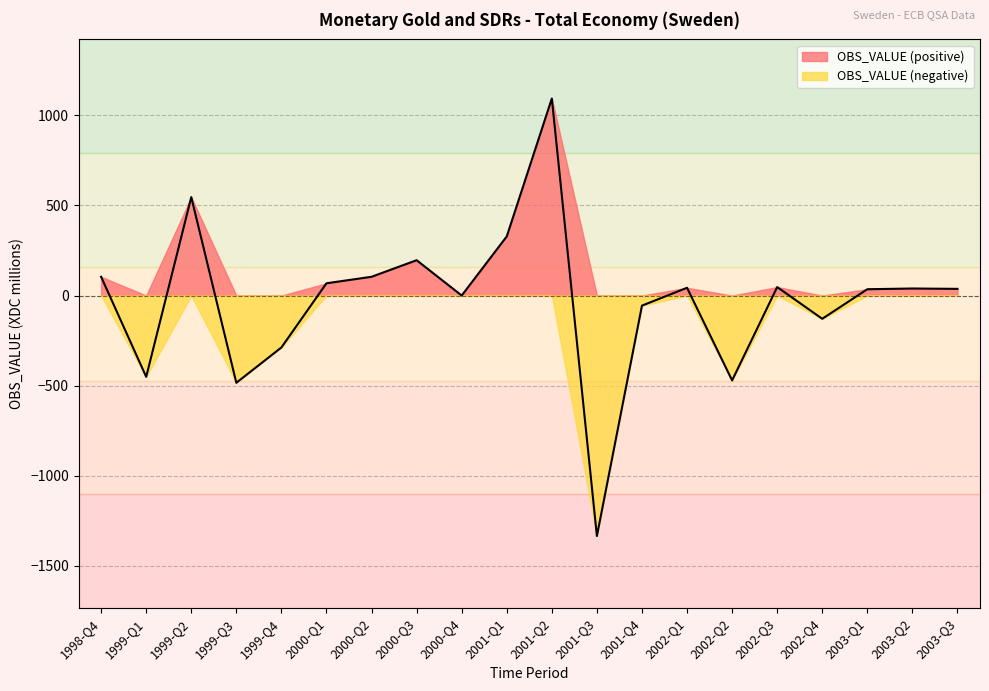

How many lines are shown in the chart?

2